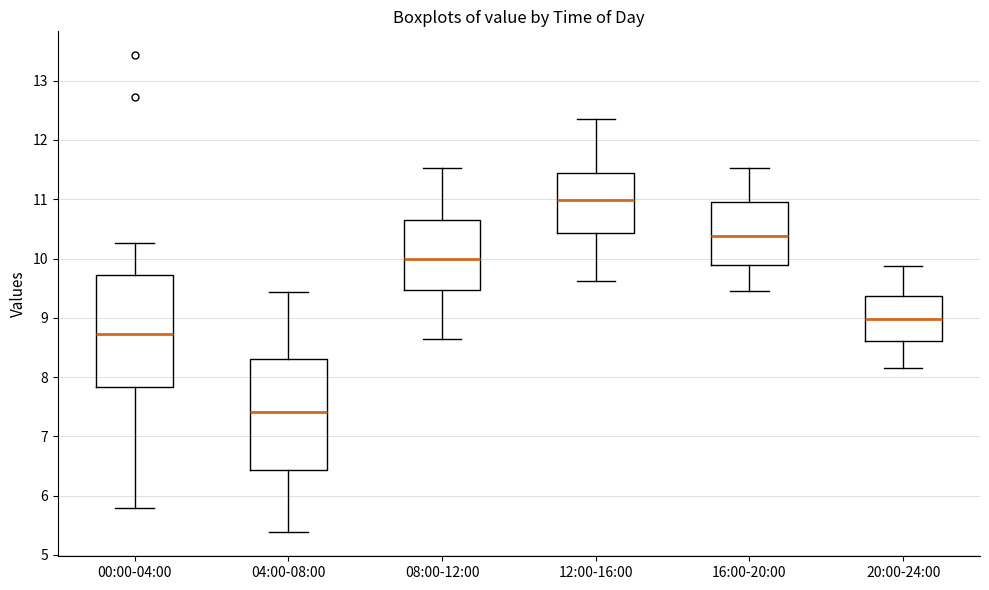

Where is the upper edge of the box for 04:00-08:00 on the y-axis? The values are not printed on the chart, so give them approximately, as read against the axis.

8.3